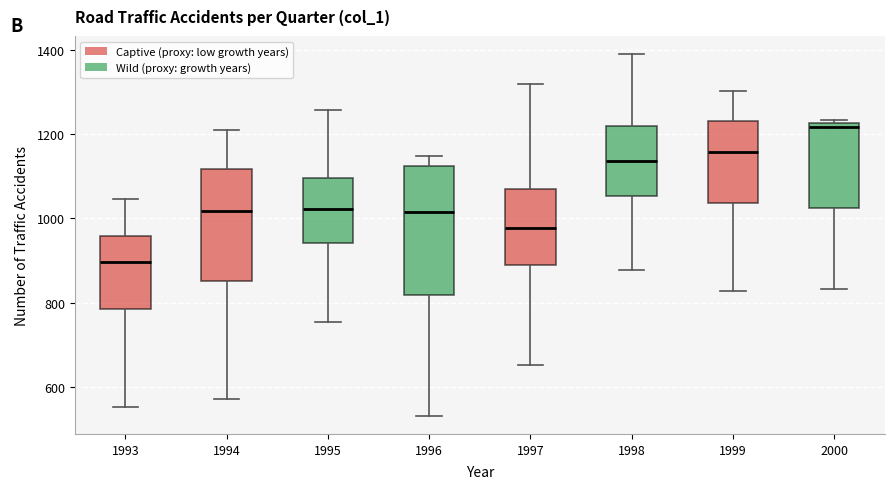

Reading left to right, transcribe this box plot: for each box, give where its median line is, the range the box spans, and where its two whiskers end, as read against the y-axis. The values are not printed on the chart, so give them approximately, as read against the axis.

1993: median 900, box 780 to 960, whiskers 560 to 1040
1994: median 1020, box 860 to 1120, whiskers 580 to 1200
1995: median 1020, box 940 to 1100, whiskers 760 to 1260
1996: median 1020, box 820 to 1120, whiskers 540 to 1140
1997: median 980, box 880 to 1080, whiskers 660 to 1320
1998: median 1140, box 1060 to 1220, whiskers 880 to 1400
1999: median 1160, box 1040 to 1240, whiskers 820 to 1300
2000: median 1220 (just below the box's upper edge), box 1020 to 1220, whiskers 840 to 1240